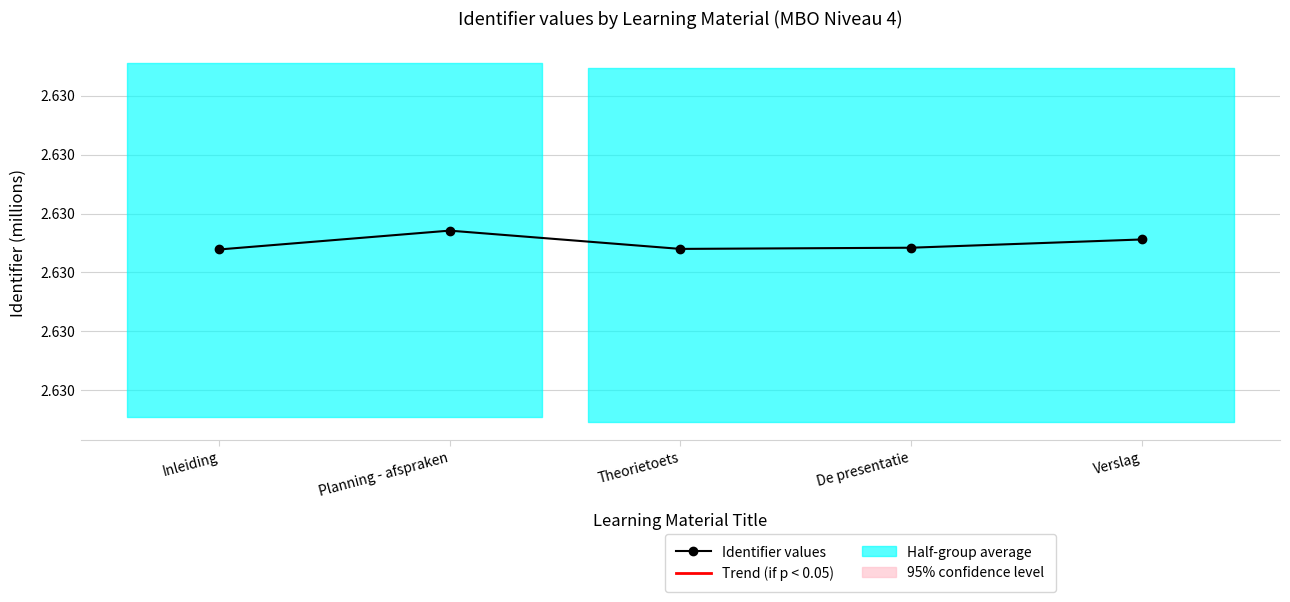

Which has a higher value, De presentatie or Planning - afspraken?

Planning - afspraken